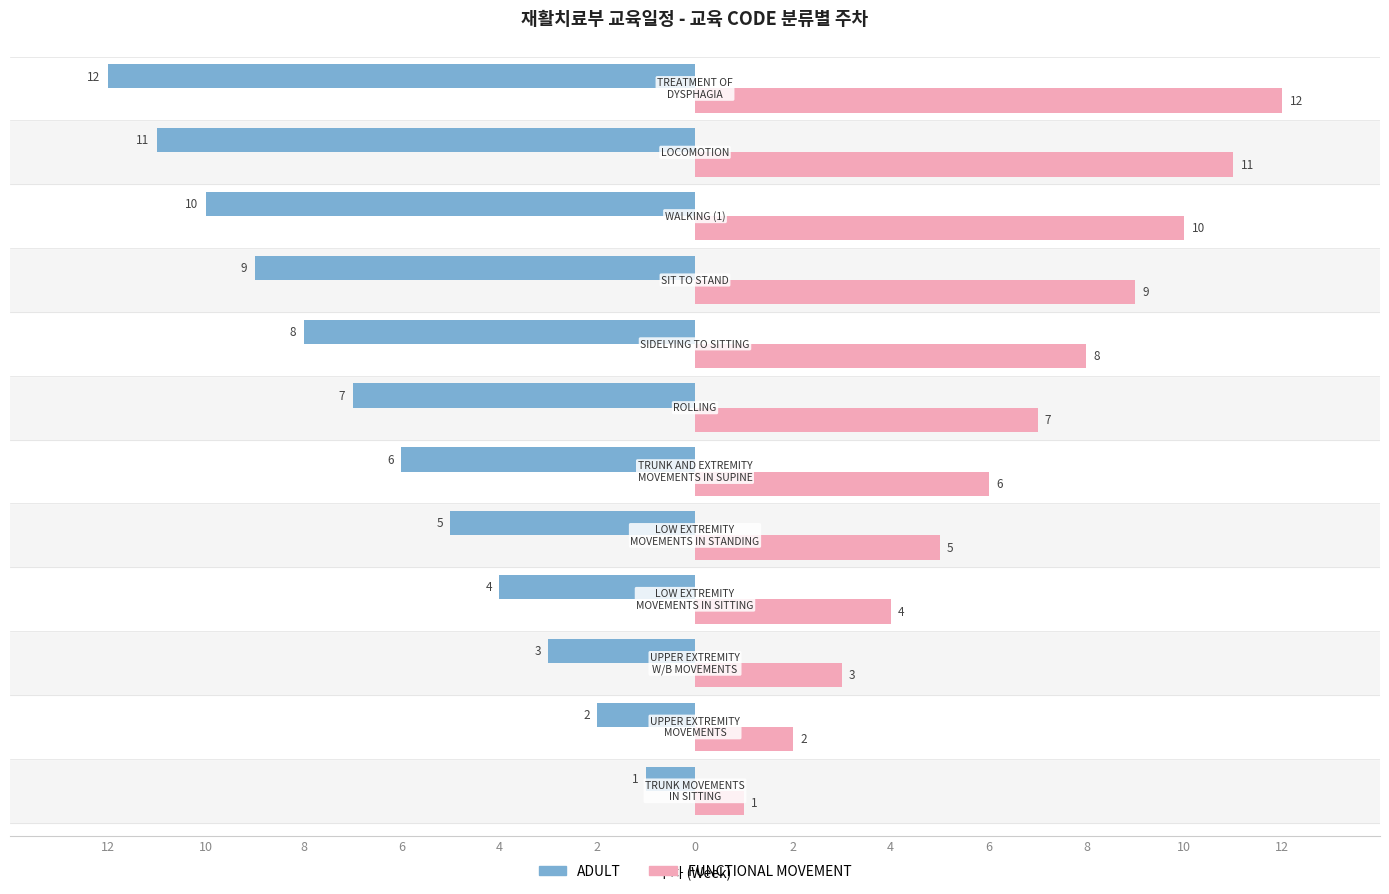

Reading left to right, list all the values displayed in this chart.

ADULT: -1	-2	-3	-4	-5	-6	-7	-8	-9	-10	-11	-12
FUNCTIONAL MOVEMENT: 1	2	3	4	5	6	7	8	9	10	11	12